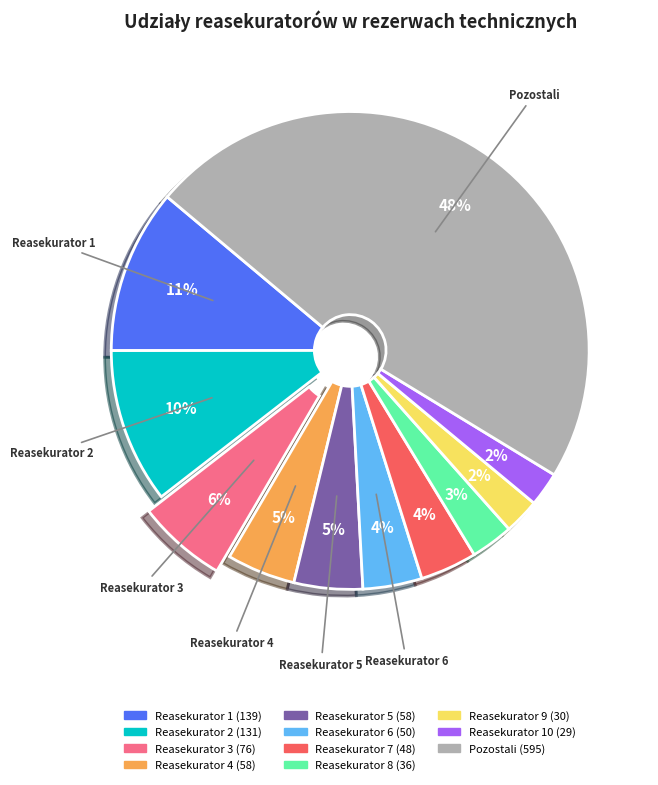

Is there any slice that represents more than half of the pie?

No